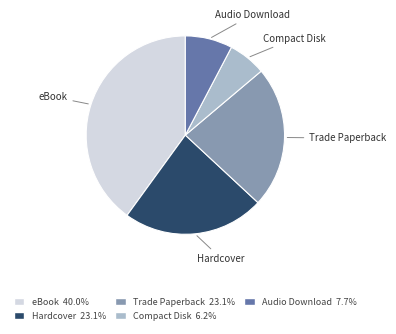

What is the largest slice in the pie chart?

eBook